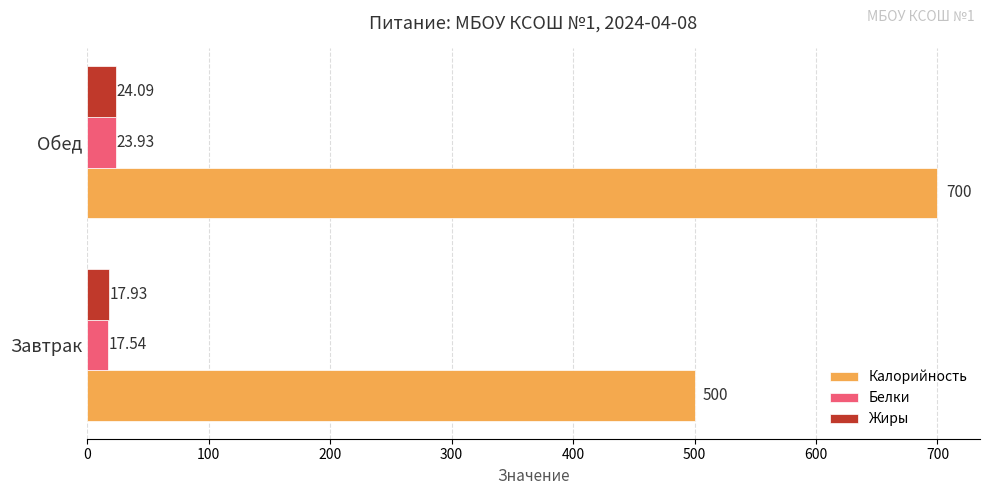

What is the average value of the Белки series?

20.7